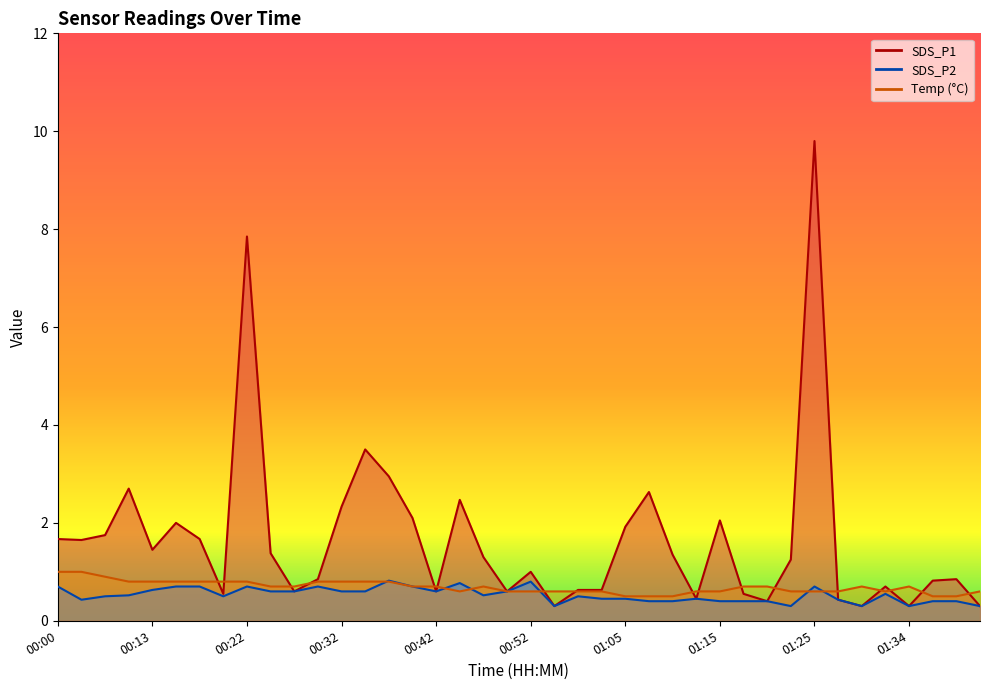

Reading left to right, transcribe all the data shown in this chart.

SDS_P1: 1.7	1.6	1.8	2.7	1.4	2.0	1.7	0.6	7.8	1.4	0.6	0.8	2.3	3.5	3.0	2.1	0.6	2.5	1.3	0.6	1.0	0.3	0.6	0.6	1.9	2.6	1.4	0.5	2.0	0.6	0.4	1.2	9.8	0.4	0.3	0.7	0.3	0.8	0.8	0.3
SDS_P2: 0.7	0.4	0.5	0.5	0.6	0.7	0.7	0.5	0.7	0.6	0.6	0.7	0.6	0.6	0.8	0.7	0.6	0.8	0.5	0.6	0.8	0.3	0.5	0.5	0.5	0.4	0.4	0.5	0.4	0.4	0.4	0.3	0.7	0.4	0.3	0.6	0.3	0.4	0.4	0.3
Temp: 1.0	1.0	0.9	0.8	0.8	0.8	0.8	0.8	0.8	0.7	0.7	0.8	0.8	0.8	0.8	0.7	0.7	0.6	0.7	0.6	0.6	0.6	0.6	0.6	0.5	0.5	0.5	0.6	0.6	0.7	0.7	0.6	0.6	0.6	0.7	0.6	0.7	0.5	0.5	0.6